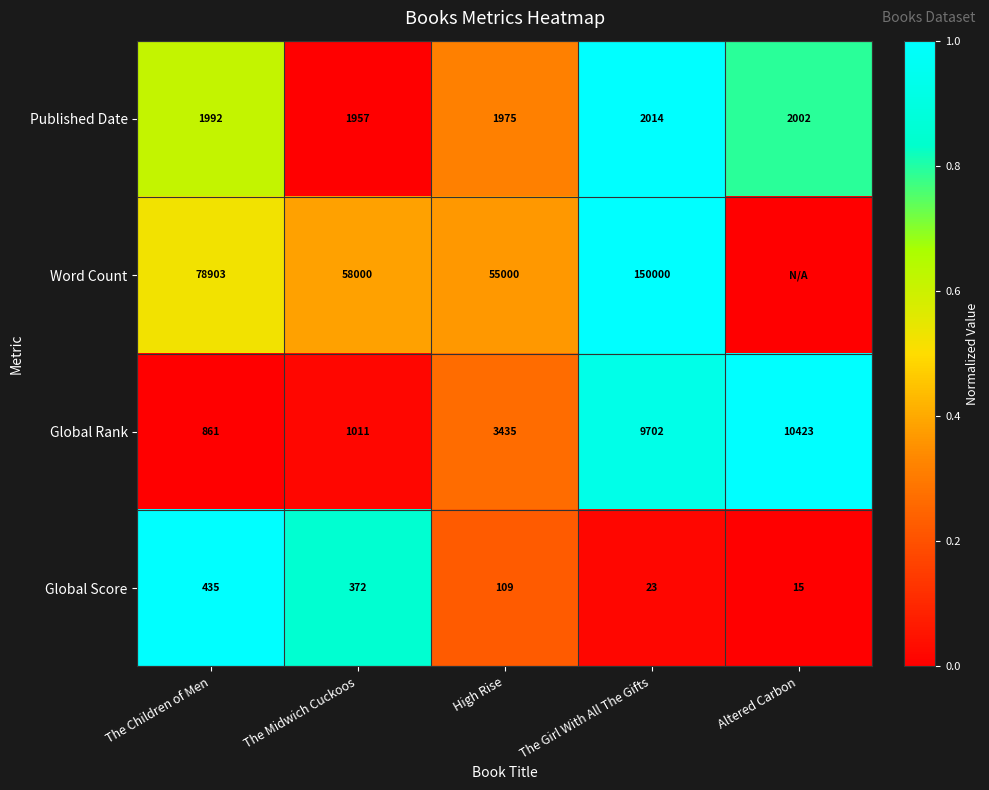

What is the difference between the maximum and minimum values in the Published Date series?

57